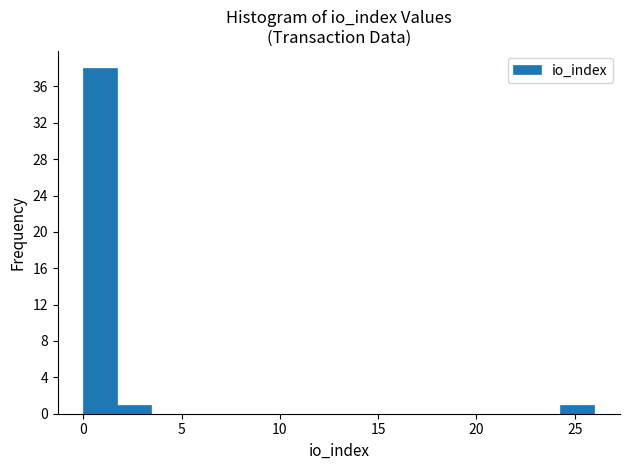

Read against the x-axis, roughly where is the centre of the tallest bar?

1.0